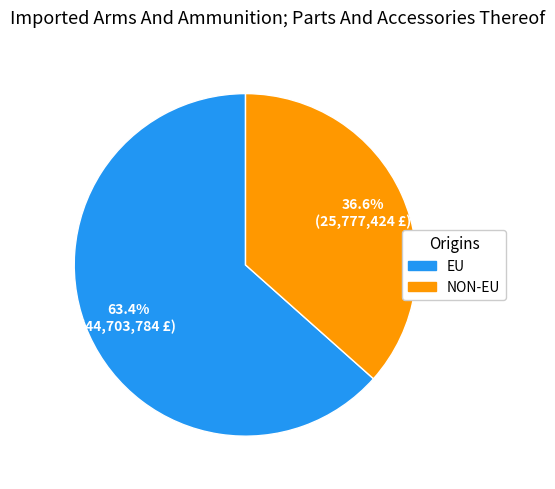

What is the total percentage of NON-EU and EU?

100.0%